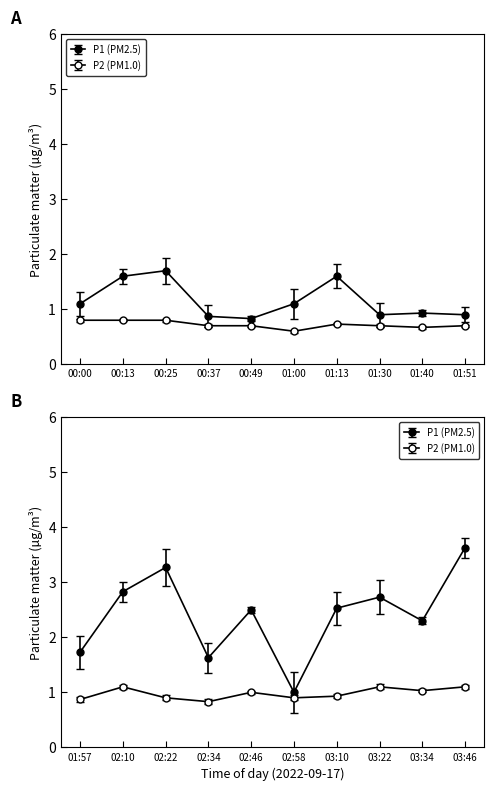

True or false: P2 and P1 intersect in this chart.

False